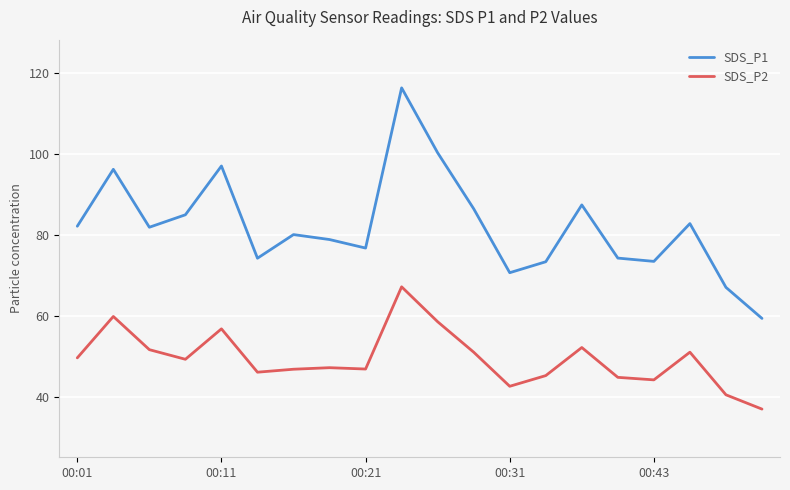

Which series has the widest spread of values?

SDS_P1